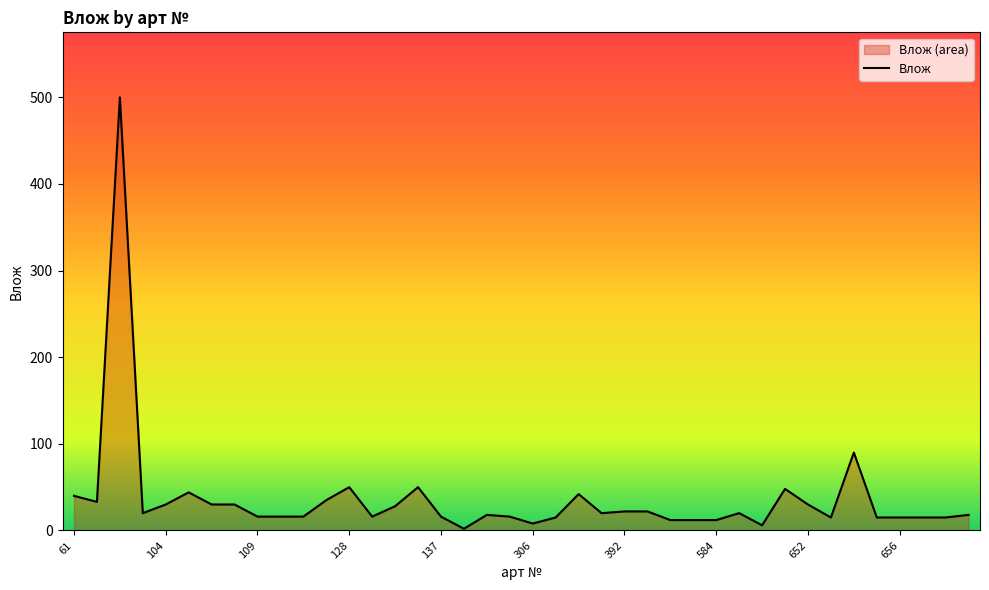

What is the greatest value displayed?

500